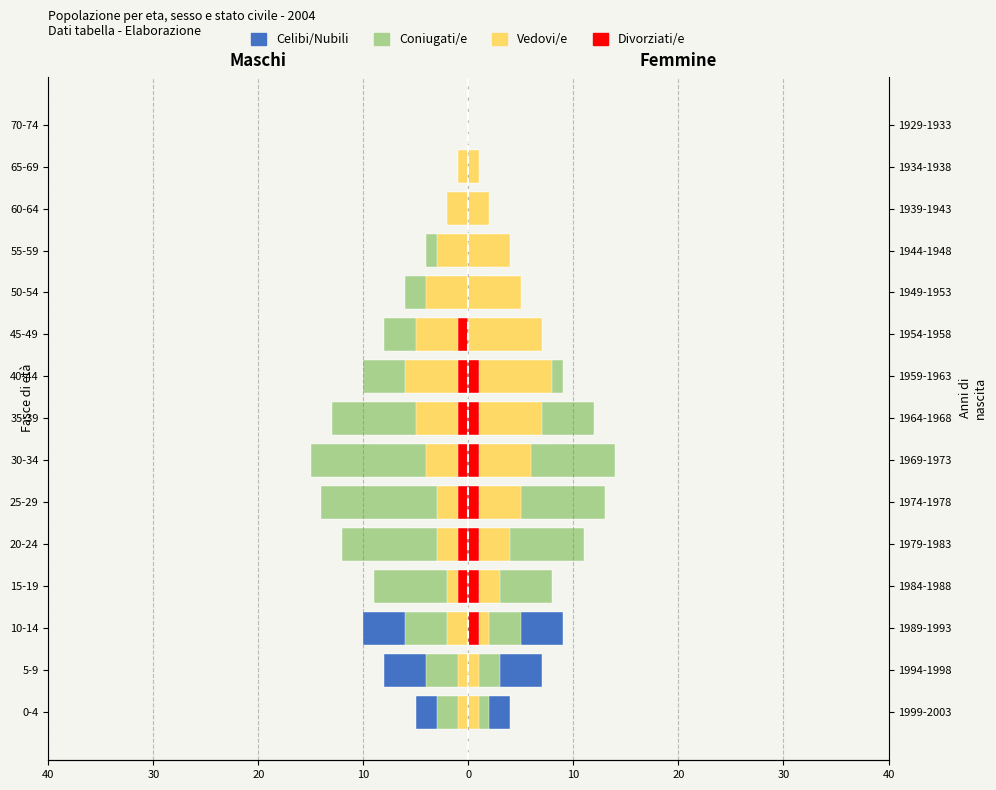

Is the value of Coniugati/e at 40 greater than the value of Divorziati/e at 20?

No